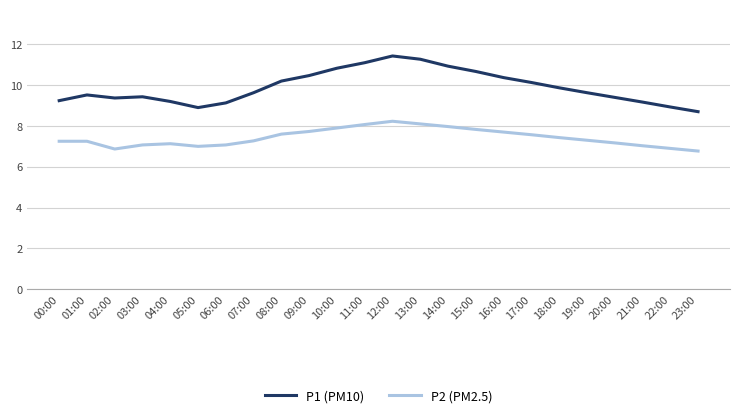

The P1 (PM10) series shows 11.3 at 13:00. True or false?

True